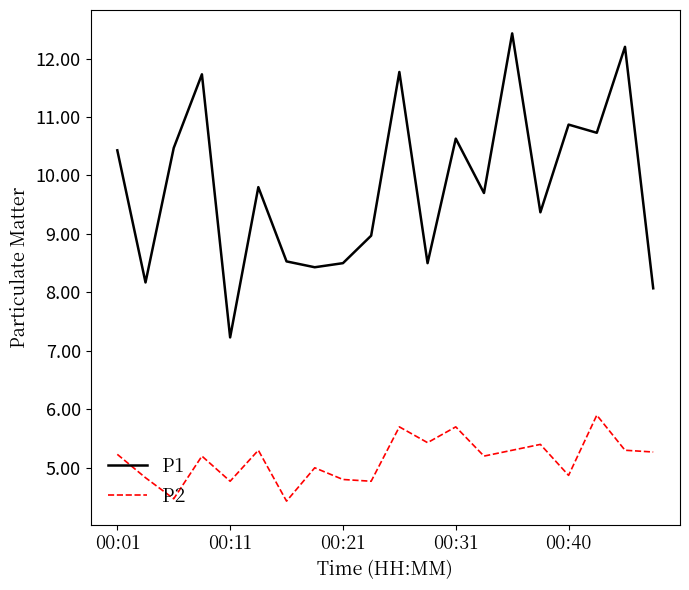

Reading right to left, what are all the values shown in this chart?

P1: 8.1	12.2	10.7	10.9	9.4	12.4	9.7	10.6	8.5	11.8	9.0	8.5	8.4	8.5	9.8	7.2	11.7	10.5	8.2	10.4
P2: 5.3	5.3	5.9	4.9	5.4	5.3	5.2	5.7	5.4	5.7	4.8	4.8	5.0	4.4	5.3	4.8	5.2	4.5	4.8	5.2